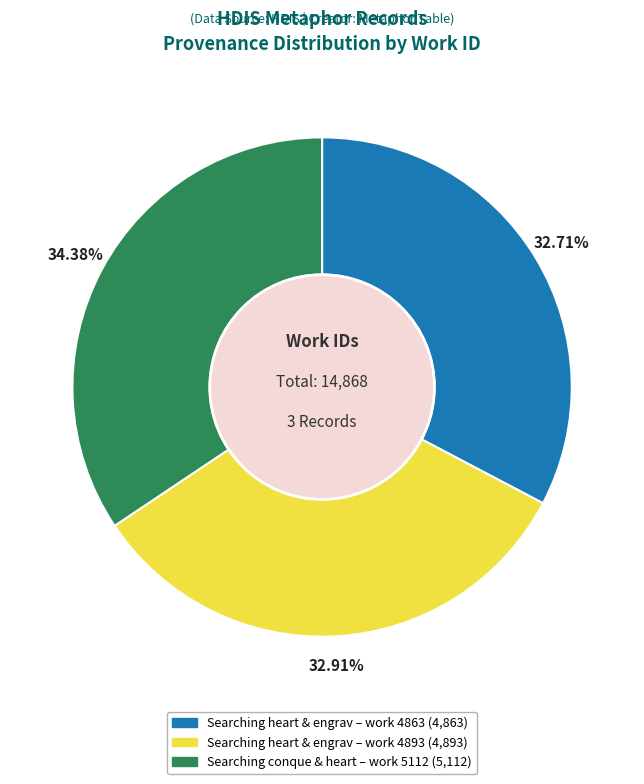

To the nearest percent, what is the average slice percentage?

33%